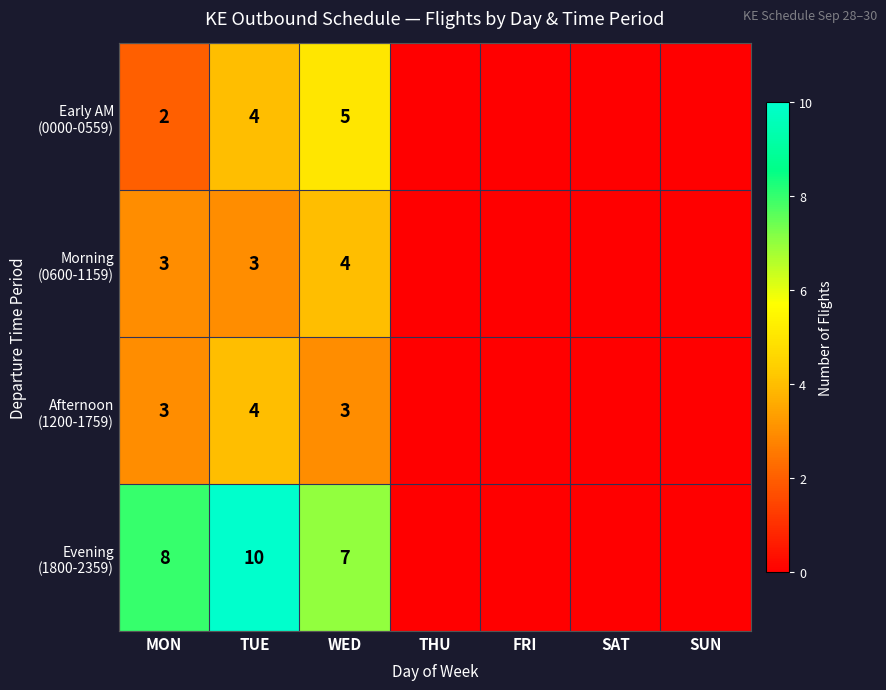

What is the total value across all series at TUE?

21